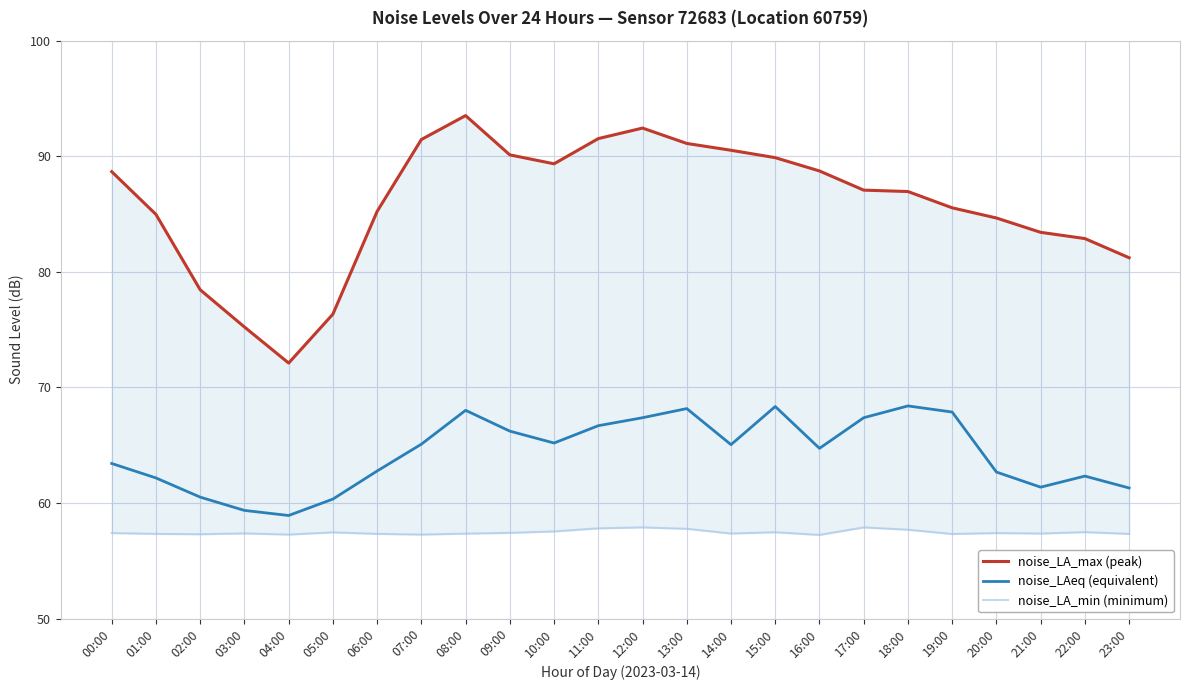

What value does the noise_LA_min series have at 12:00?

57.9